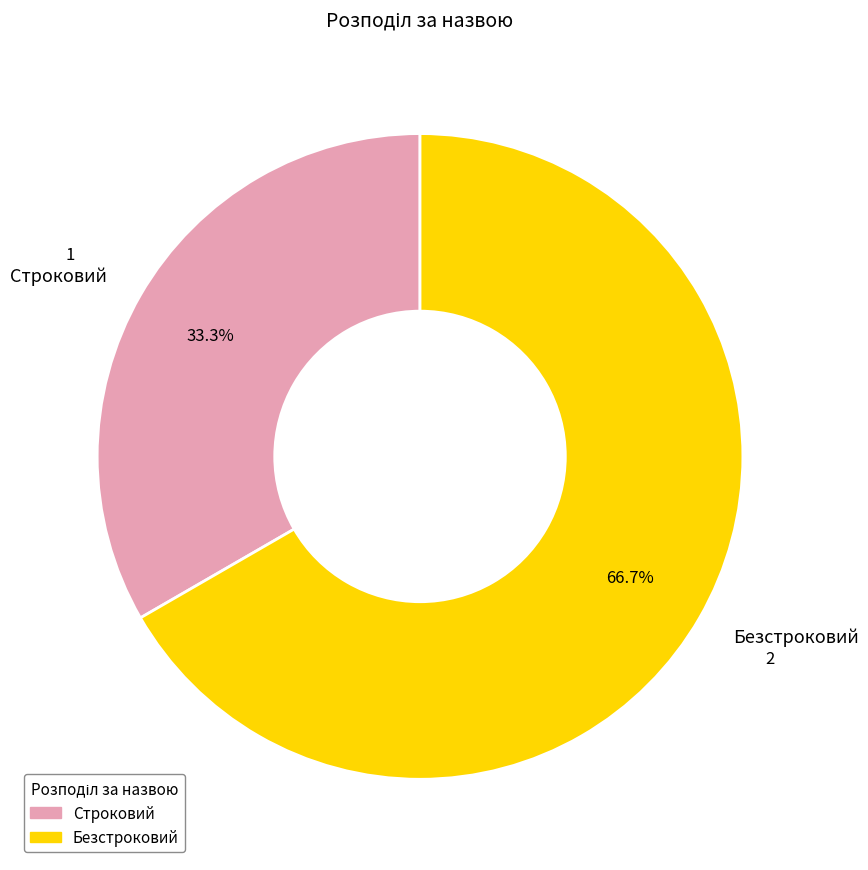

To the nearest percent, what is the average slice percentage?

50%